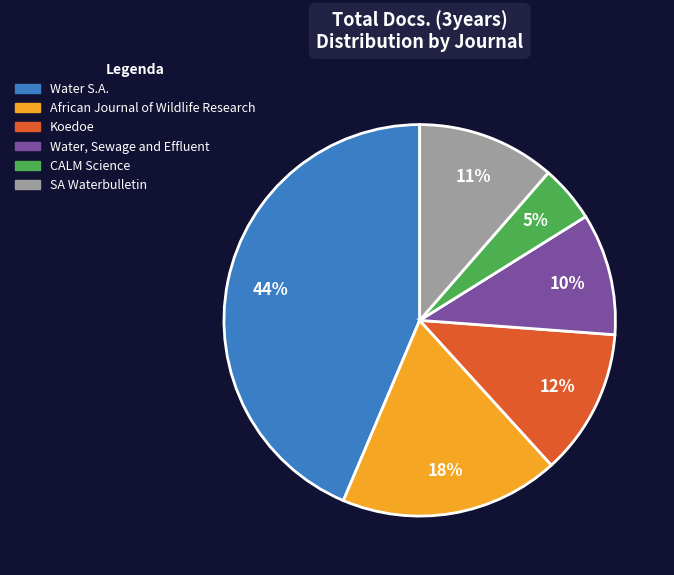

To the nearest percent, what percentage of the pie is Water S.A.?

44%